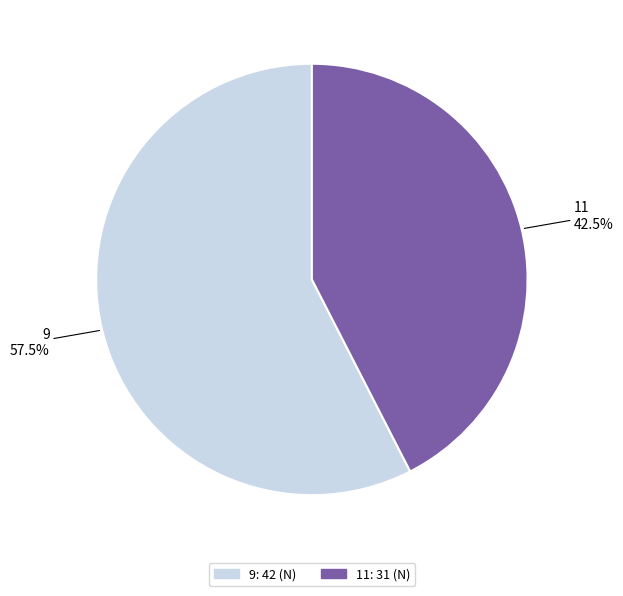

The 9 slice represents 52% of the pie. True or false?

False